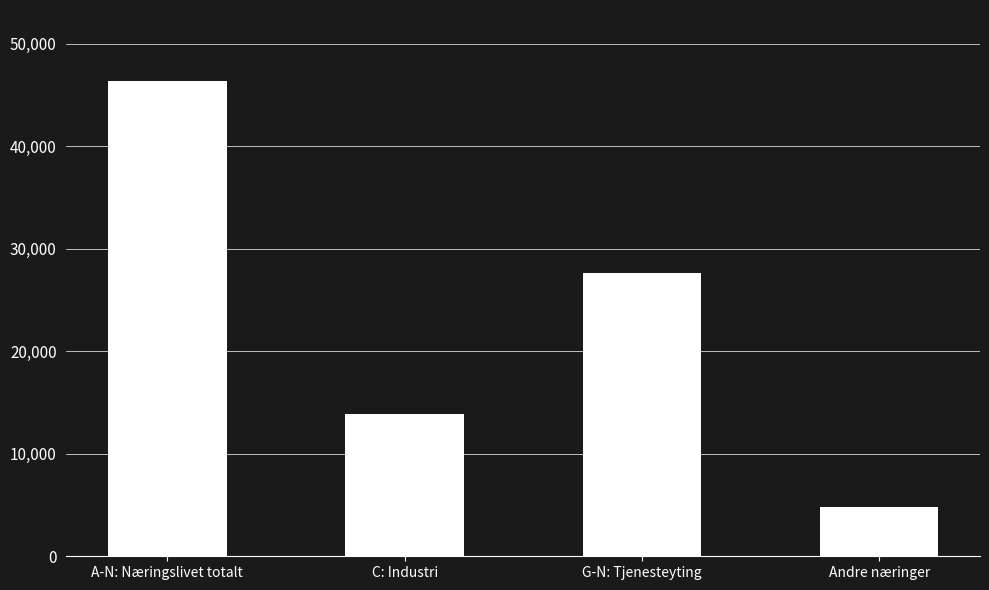

Reading left to right, list all the values displayed in this chart.

A-N: Næringslivet totalt=46343.5	C: Industri=13879.1	G-N: Tjenesteyting=27683.6	Andre næringer=4780.8